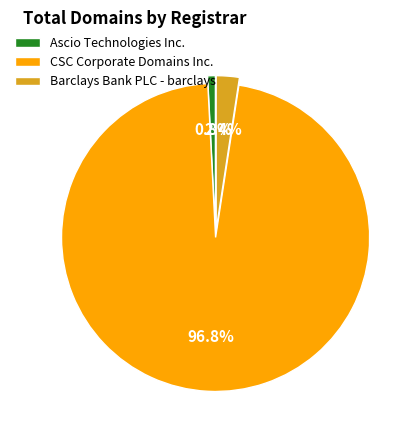

To the nearest percent, what is the difference between the largest and smallest slice percentages?

96%